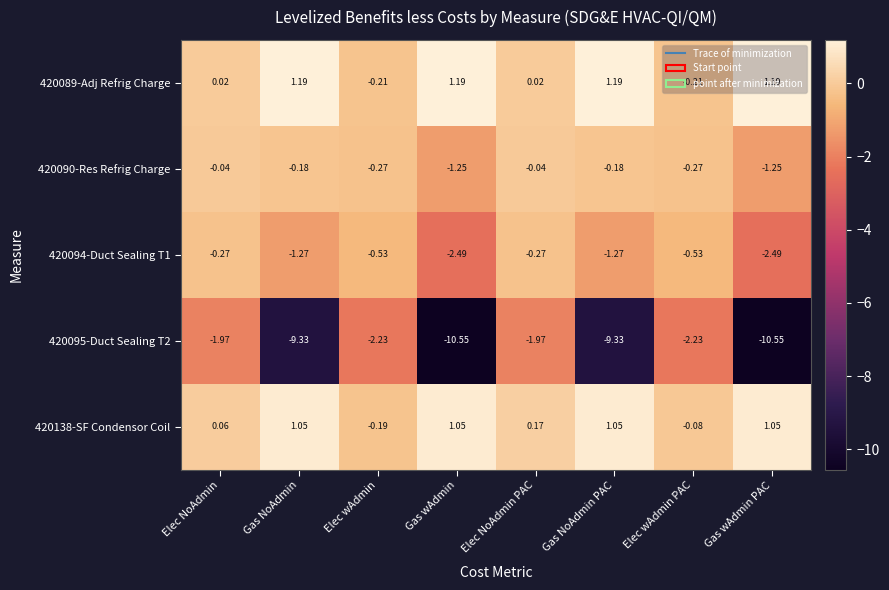

Is the value of 420094-Duct Sealing T1 at Elec wAdmin greater than the value of 420089-Adj Refrig Charge at Gas wAdmin?

No